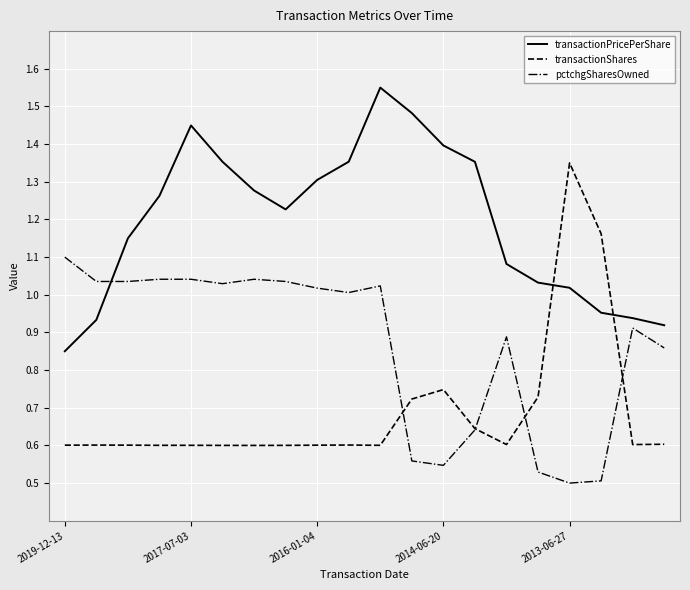

List the series in order of their overall mean, lowest first.

transactionShares, pctchgSharesOwned, transactionPricePerShare